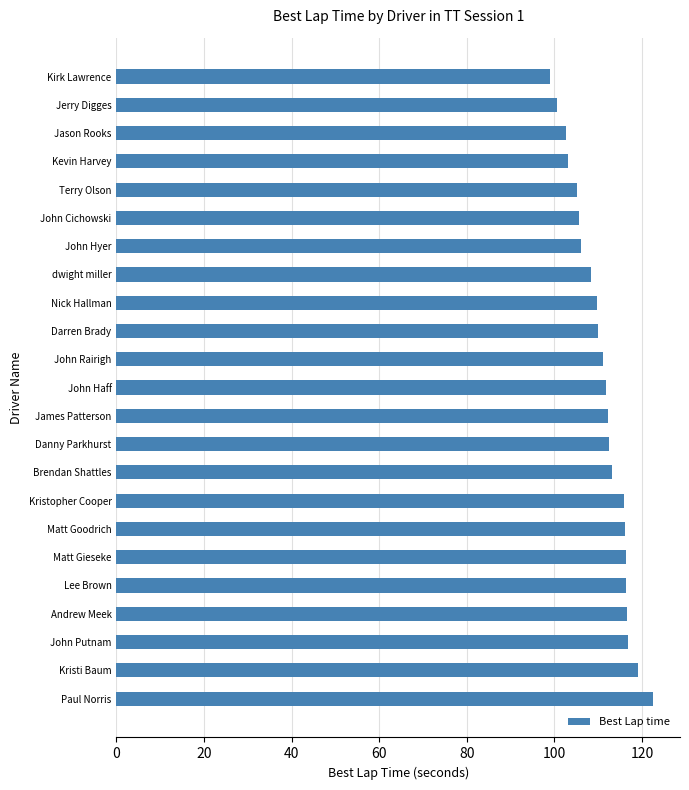

What is the sum of all values?

2551.2